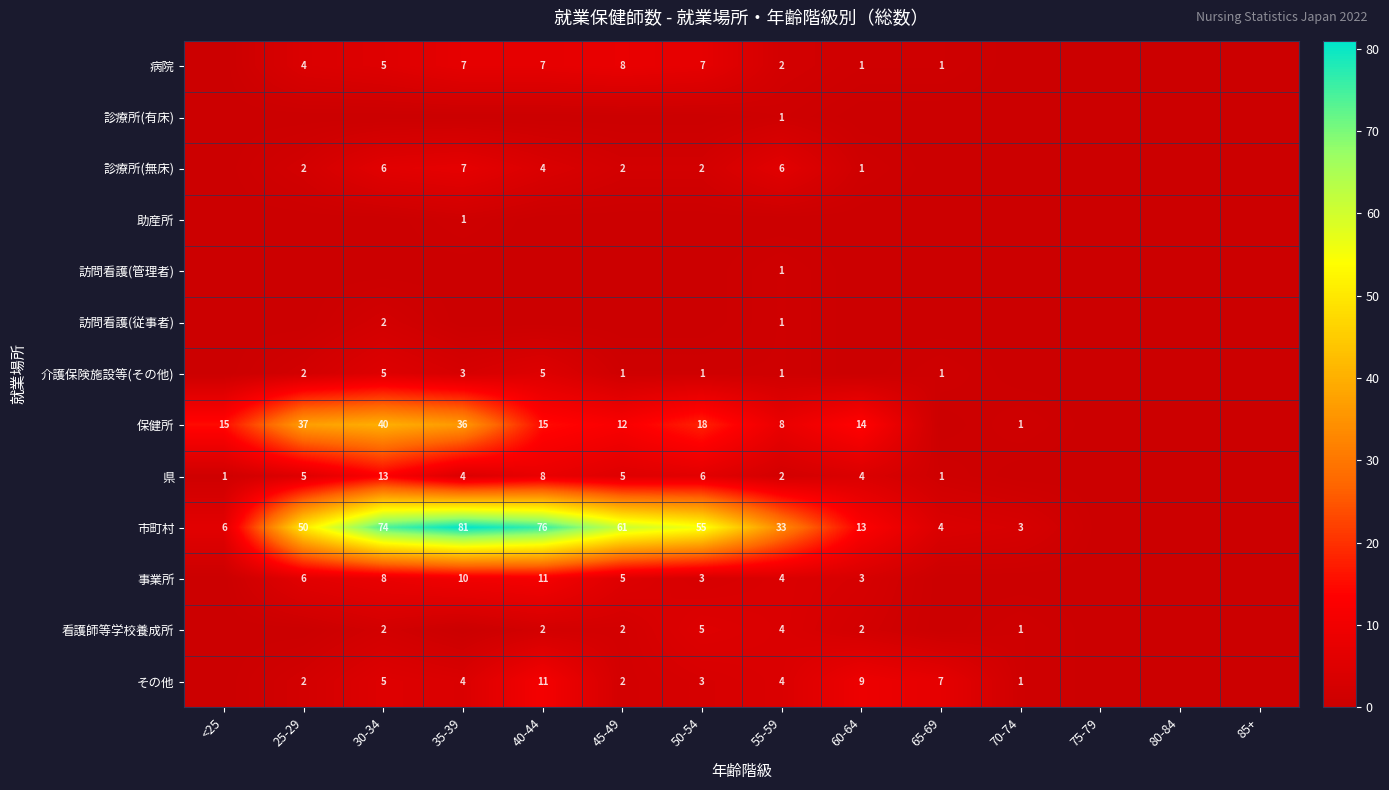

The 病院 series shows 1 at 55-59. True or false?

False